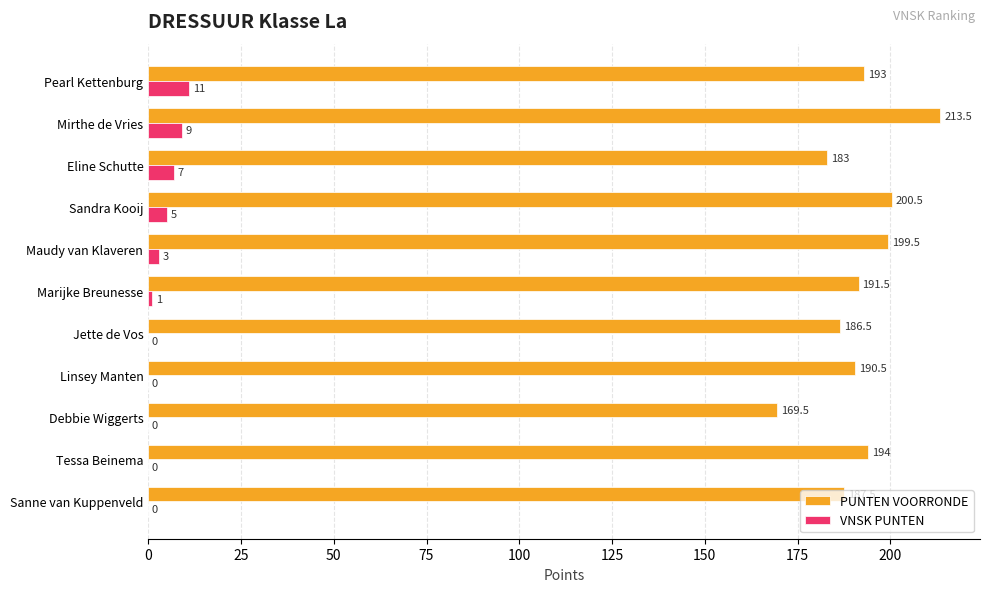

The VNSK PUNTEN series shows 0.0 at Tessa Beinema. True or false?

True